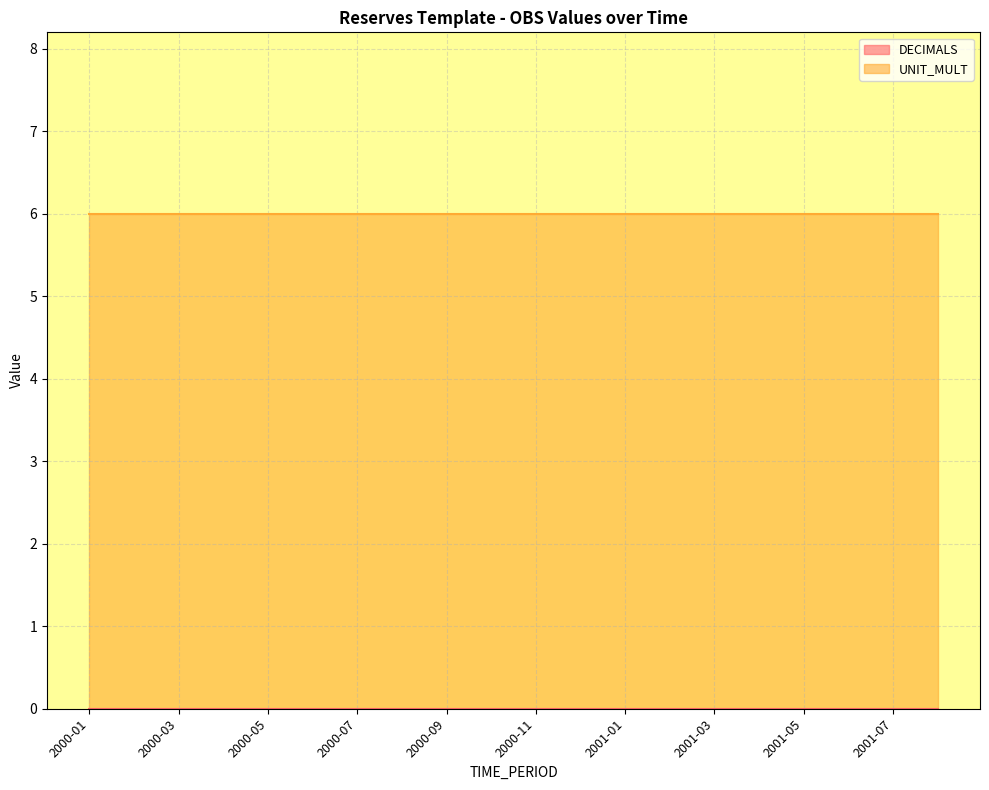

Rank the series by their average value, from lowest to highest.

DECIMALS, UNIT_MULT